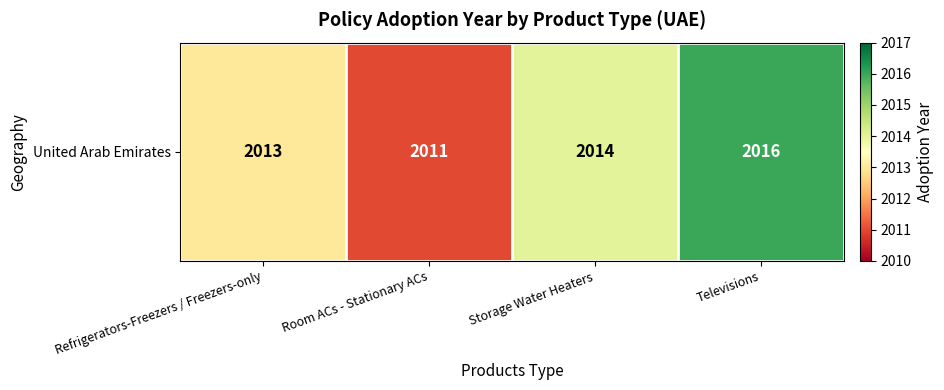

Which category has the highest value across all series?

Televisions